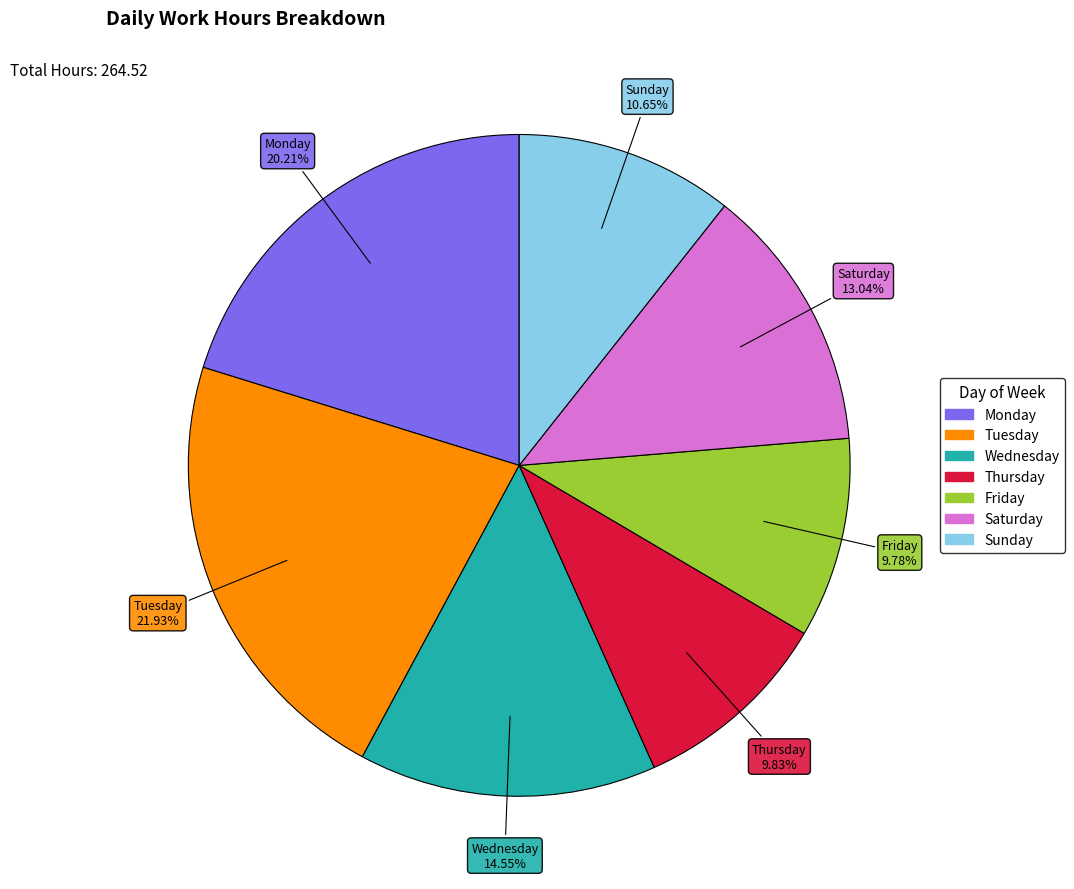

To the nearest percent, what is the difference between the largest and smallest slice percentages?

12%